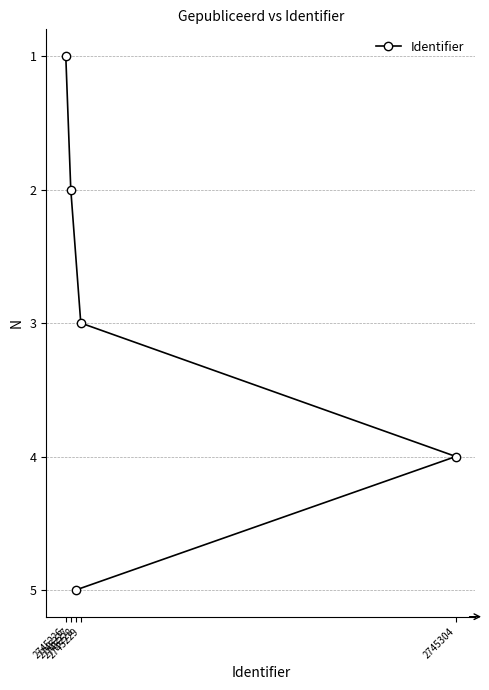

Rank the categories by value from highest to lowest.

2745228, 2745304, 2745229, 2745227, 2745226